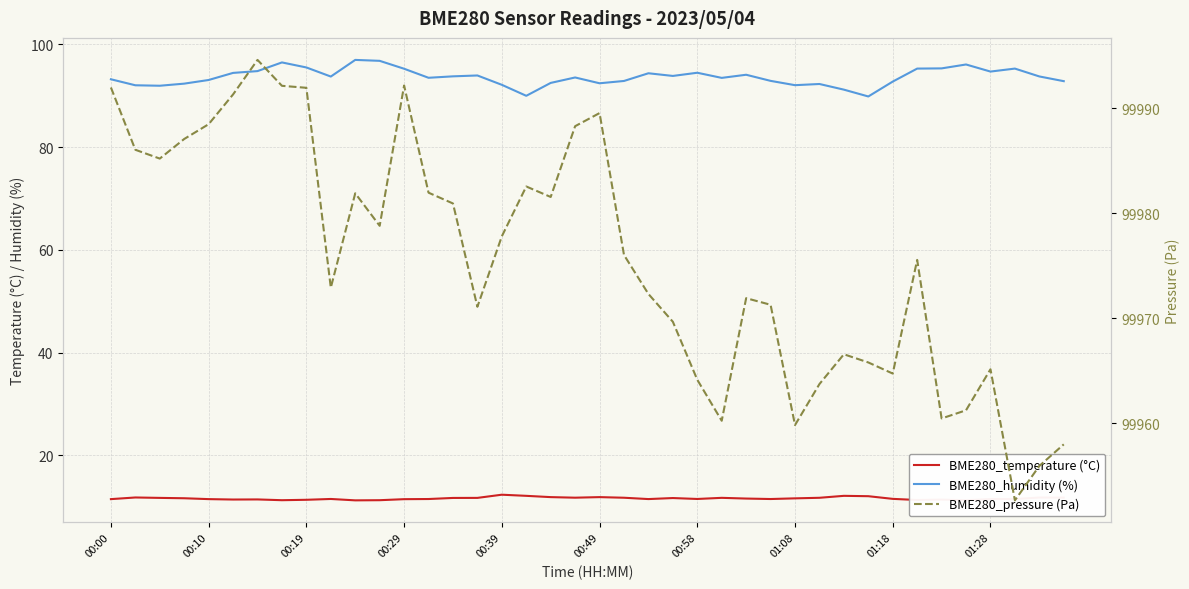

What is the total value across all series at 22?

100078.2